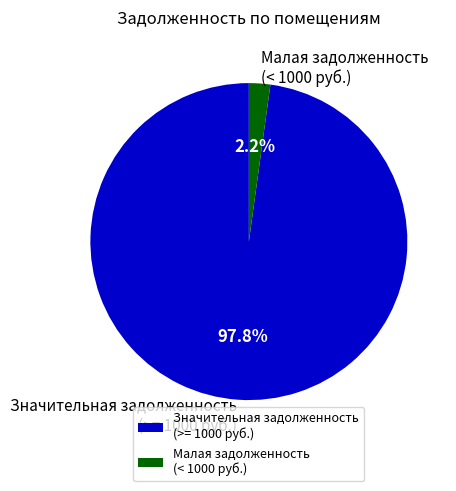

What is the total percentage of Значительная задолженность (>= 1000 руб.) and Малая задолженность (< 1000 руб.)?

100.0%